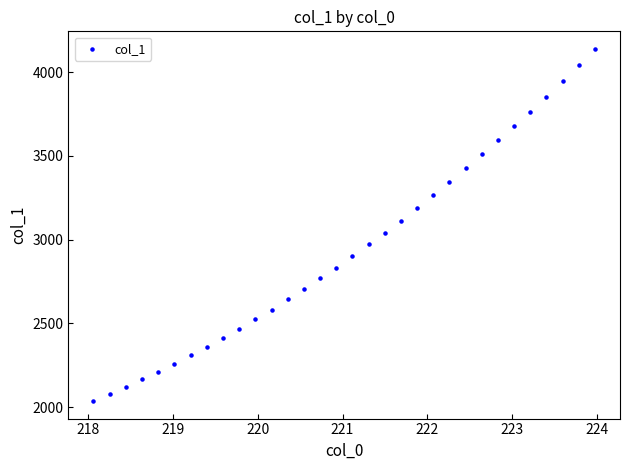

What is the range of Y values (max minus min)?

2100.3